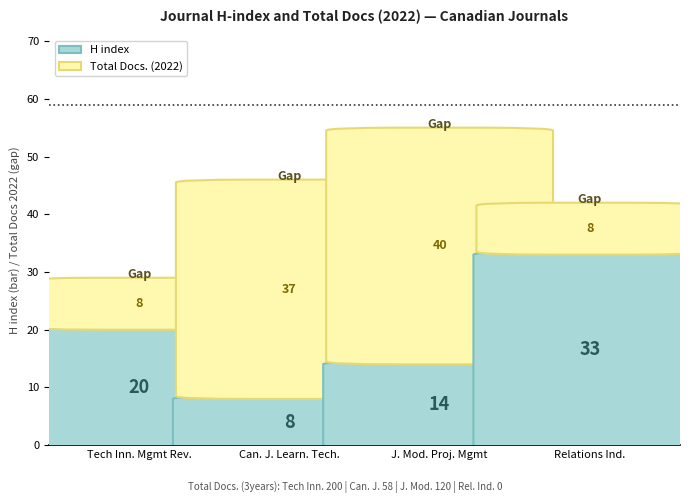

Which label corresponds to the smallest value in the chart?

Relations Industrielles